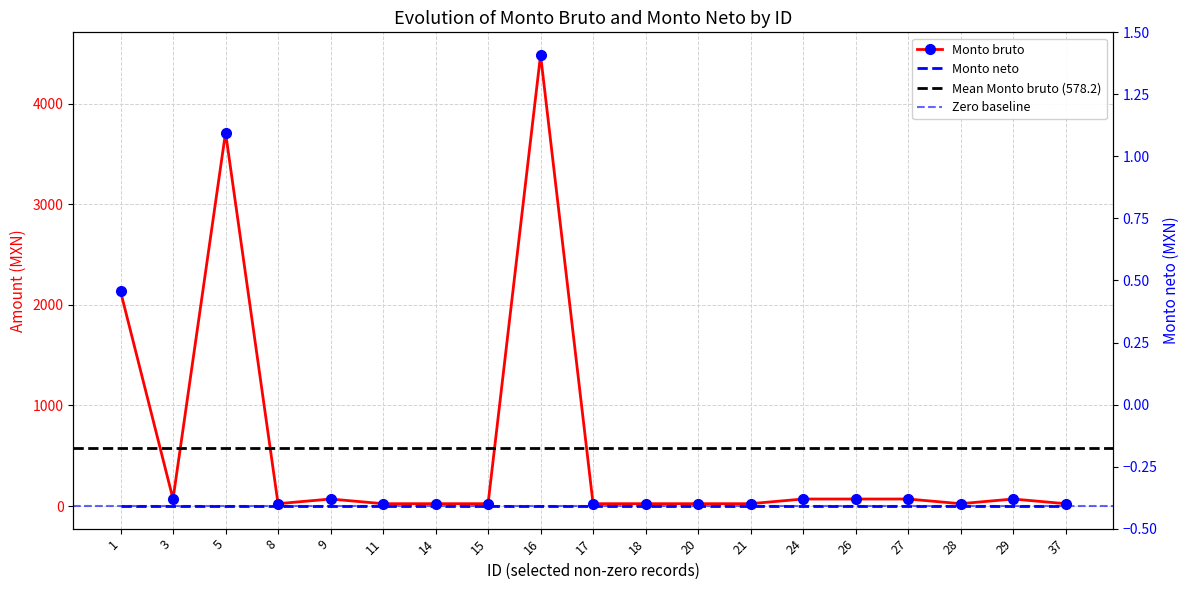

What is the change in value from 1 to 20?

-2110.1